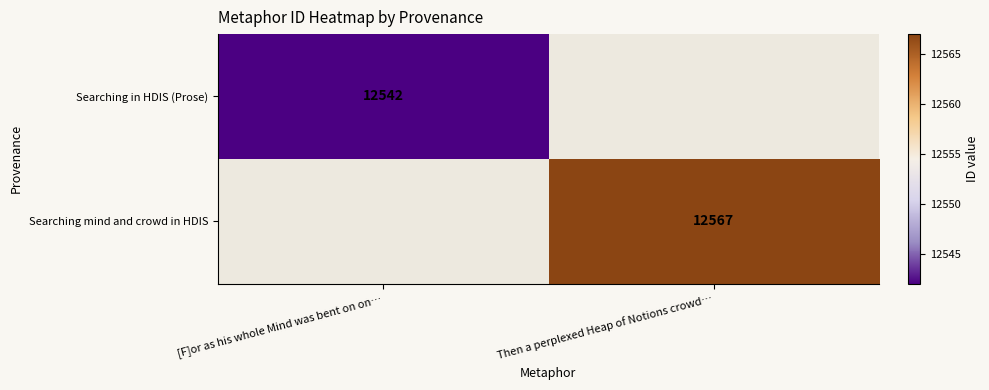

The value of Searching mind and crowd in HDIS at Then a perplexed Heap of Notions crowd… is 12567. True or false?

True